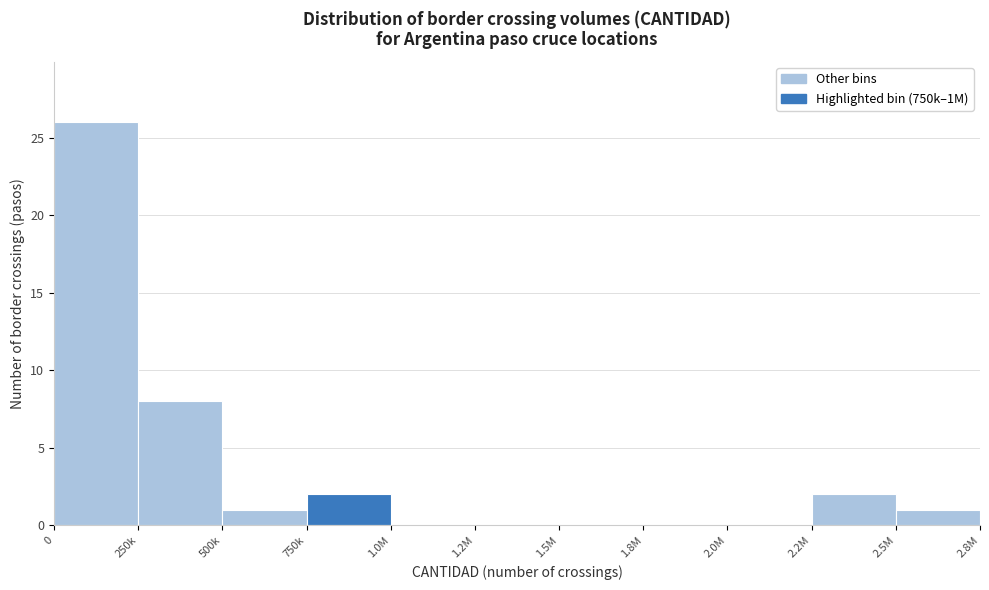

Reading left to right, extract all data points from this chart.

0=26	250k=8	500k=1	750k=2	1.0M=0	1.2M=0	1.5M=0	1.8M=0	2.0M=0	2.2M=2	2.5M=1